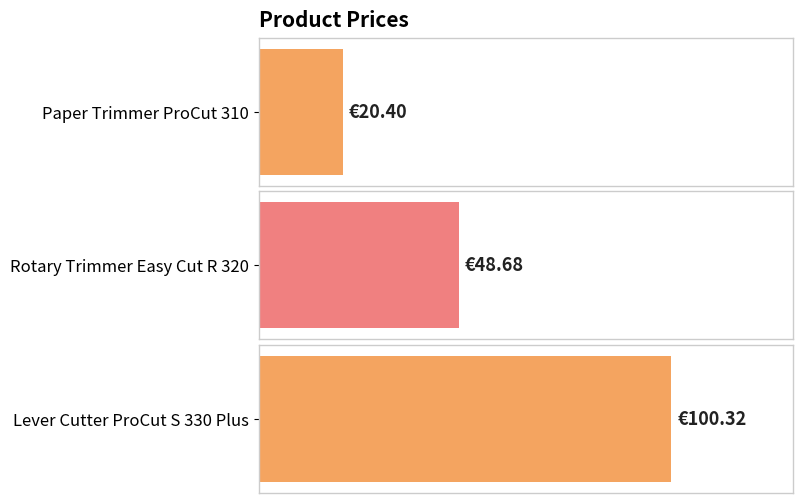

Reading left to right, list all the values displayed in this chart.

Paper Trimmer ProCut 310=20.4	Rotary Trimmer Easy Cut R 320=48.7	Lever Cutter ProCut S 330 Plus=100.3